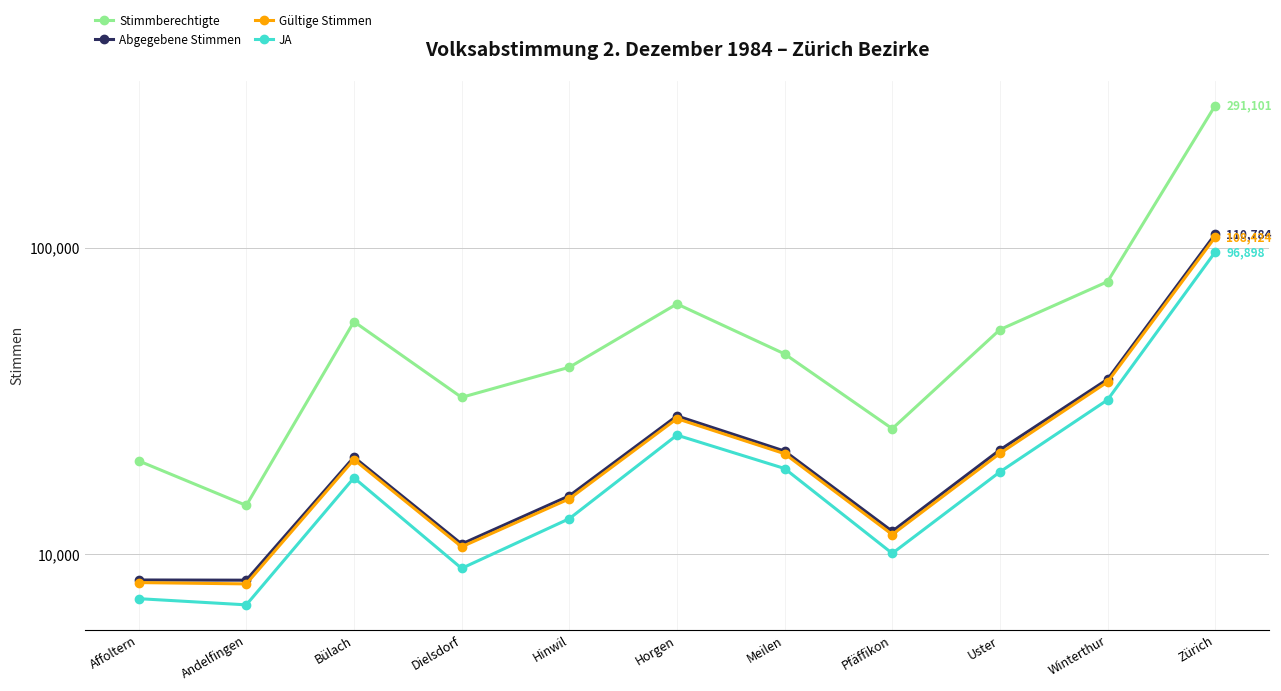

What is the sum of the Gültige Stimmen values at Pfäffikon and Affoltern?

19704